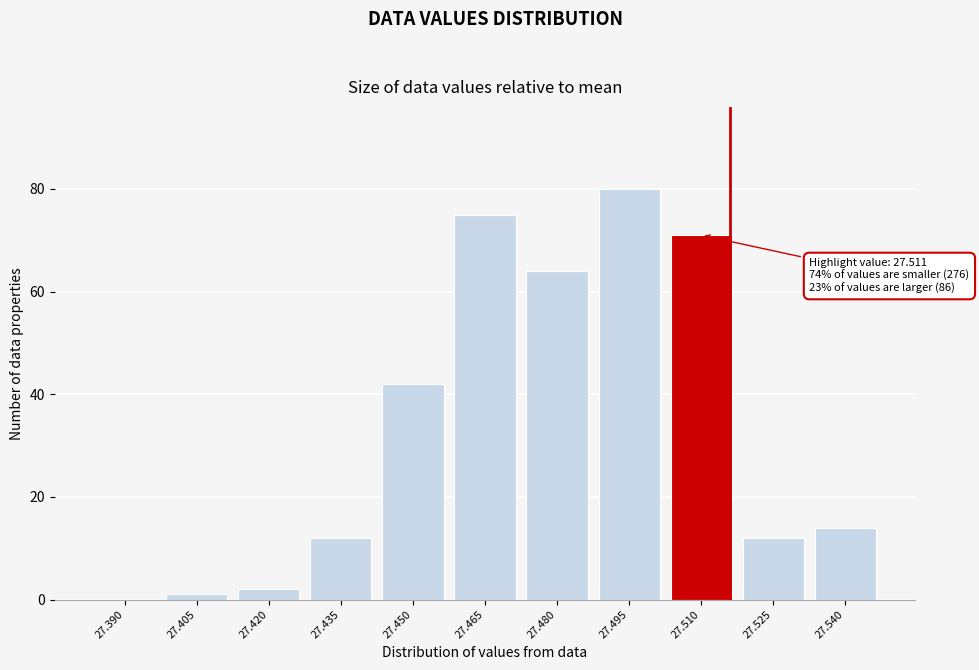

Reading left to right, list all the values displayed in this chart.

27.390=0	27.405=1	27.420=2	27.435=12	27.450=42	27.465=75	27.480=64	27.495=80	27.510=71	27.525=12	27.540=14